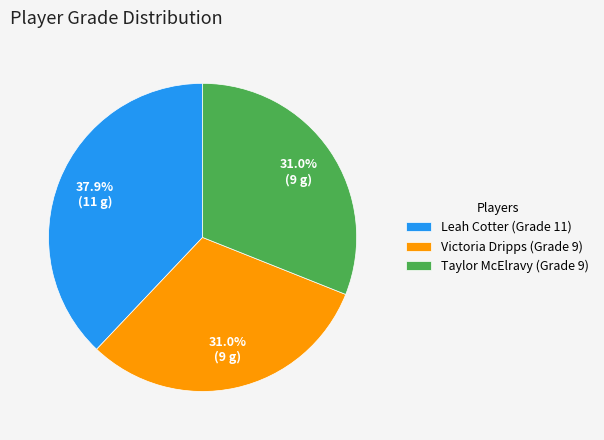

Do Leah Cotter (Grade 11) and Victoria Dripps (Grade 9) together represent more than half of the pie?

Yes